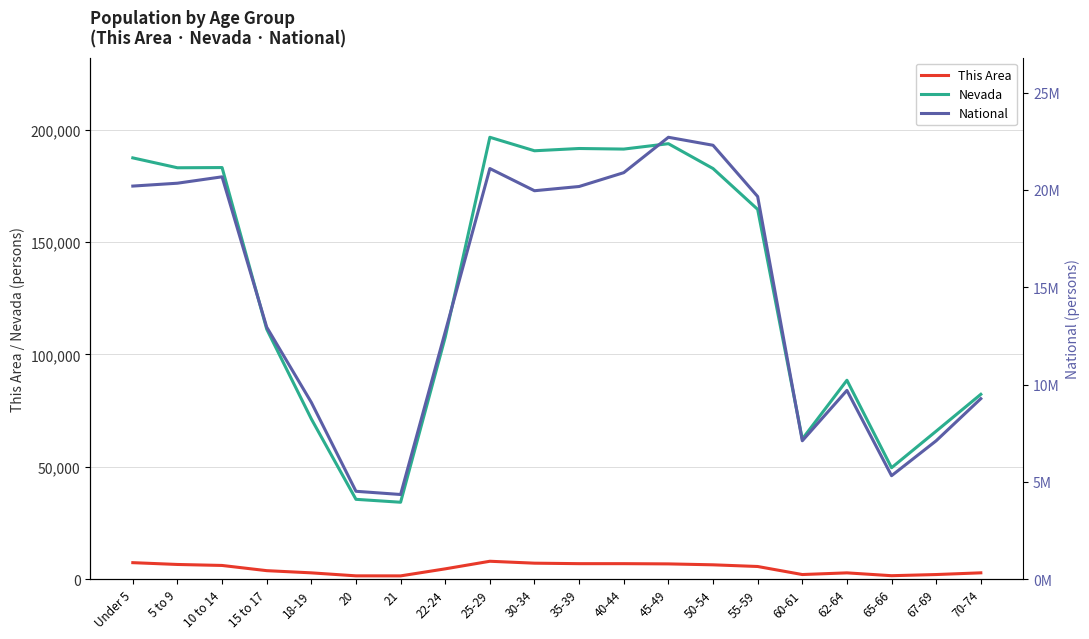

At how many categories does at least one series exceed 8135943?

15